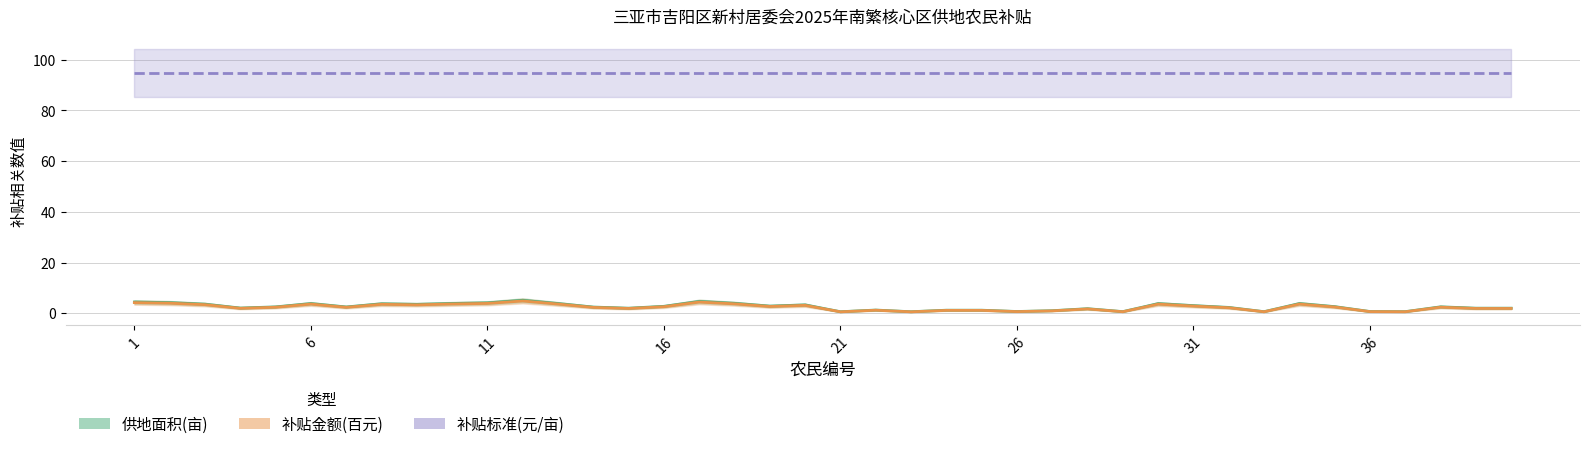

List the series in order of their peak value, lowest first.

补贴金额(百元), 供地面积(亩), 补贴标准(元/亩)